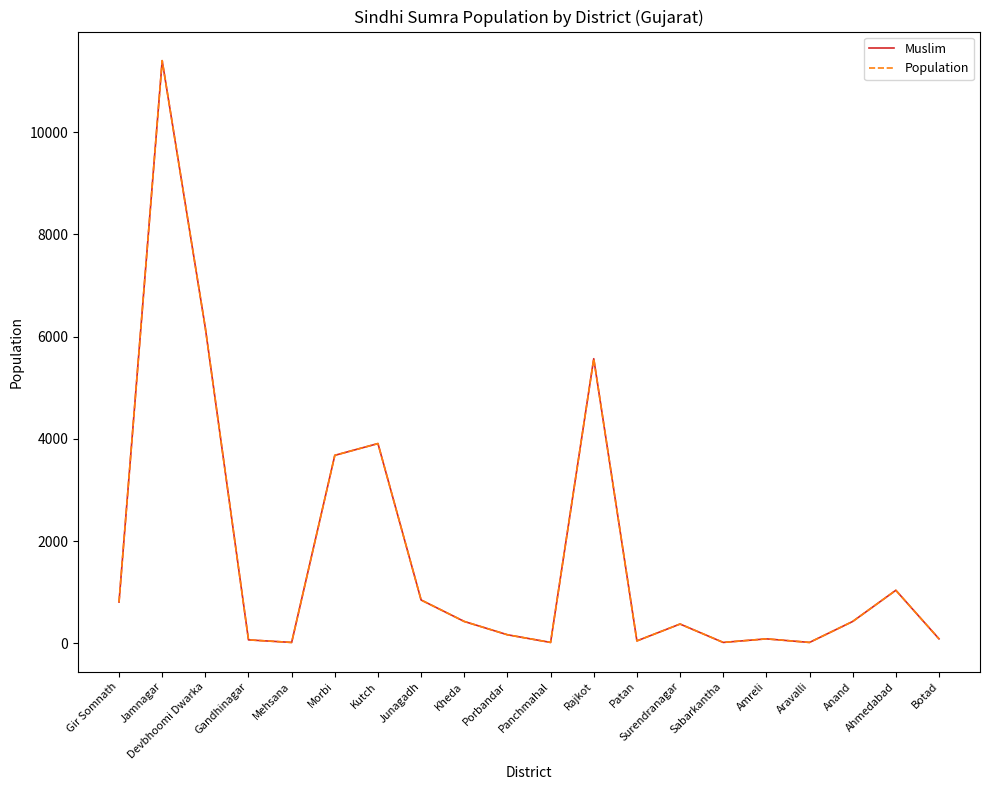

Does the chart display data point markers on the line(s)?

No